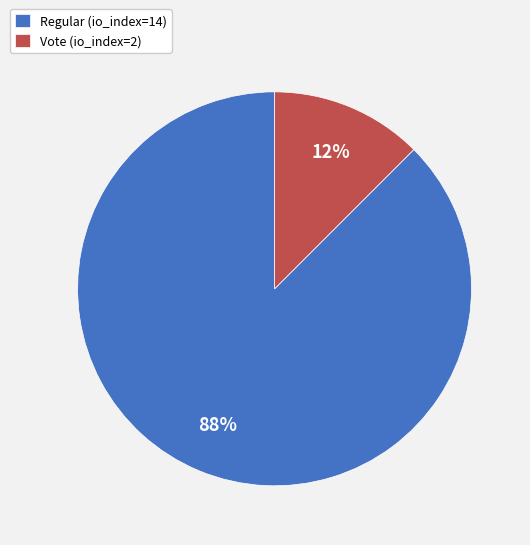

What is the smallest slice in the pie chart?

Vote (io_index=2)